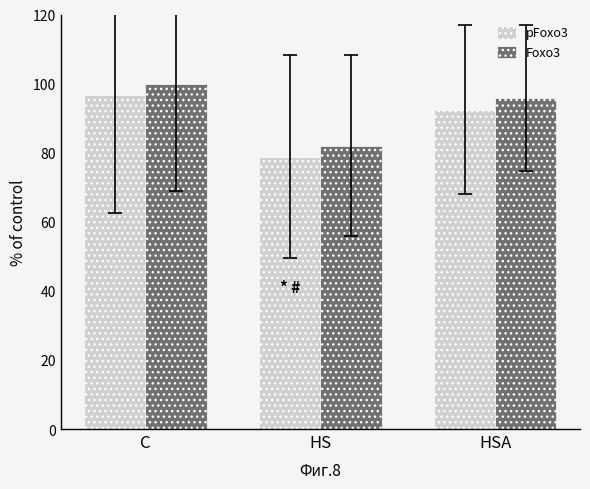

How many series are shown in this chart?

2